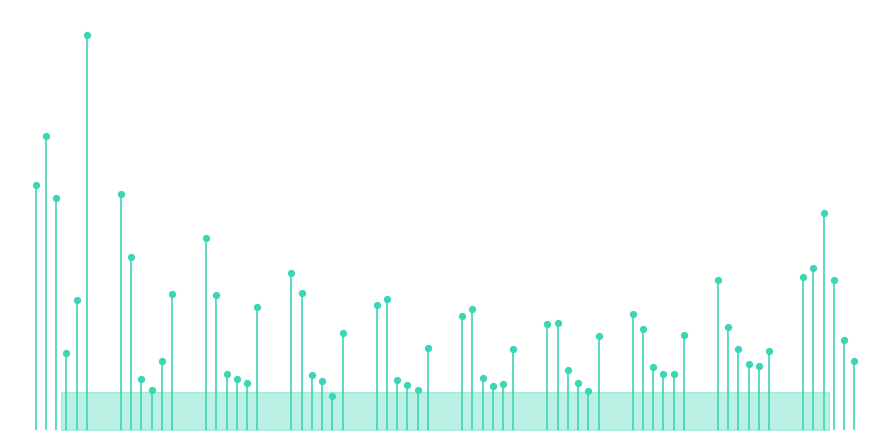

At which category is the sum across all series the highest?

pct15